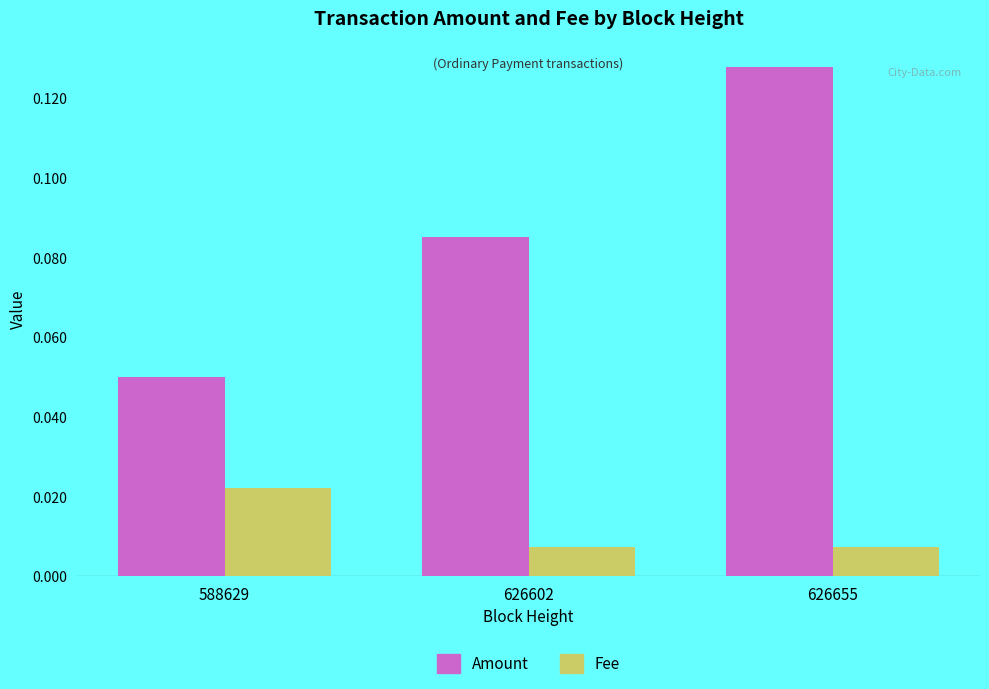

What is the sum of all Amount values?

0.3